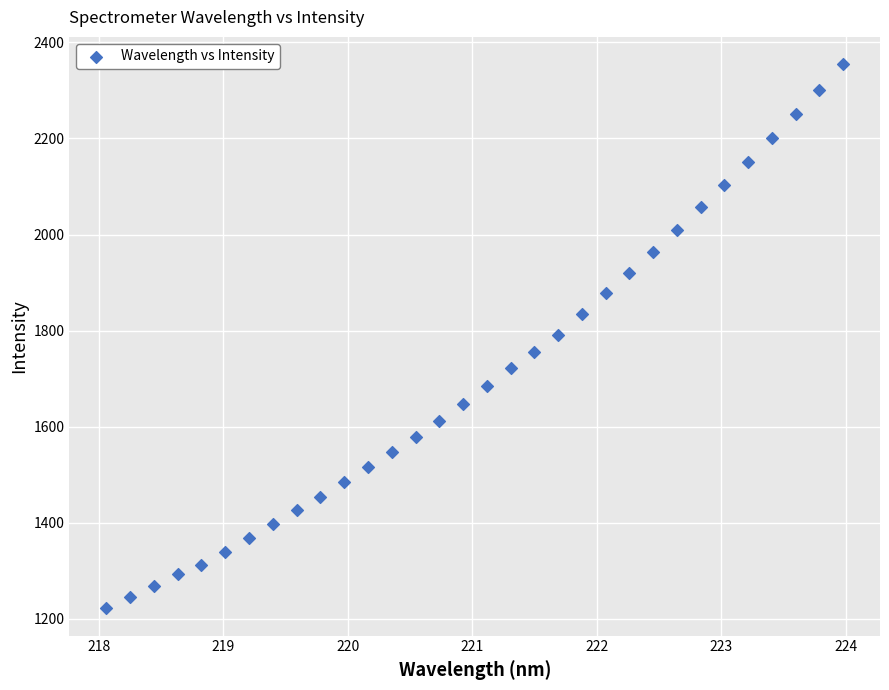

What is the range of Y values (max minus min)?

1132.9